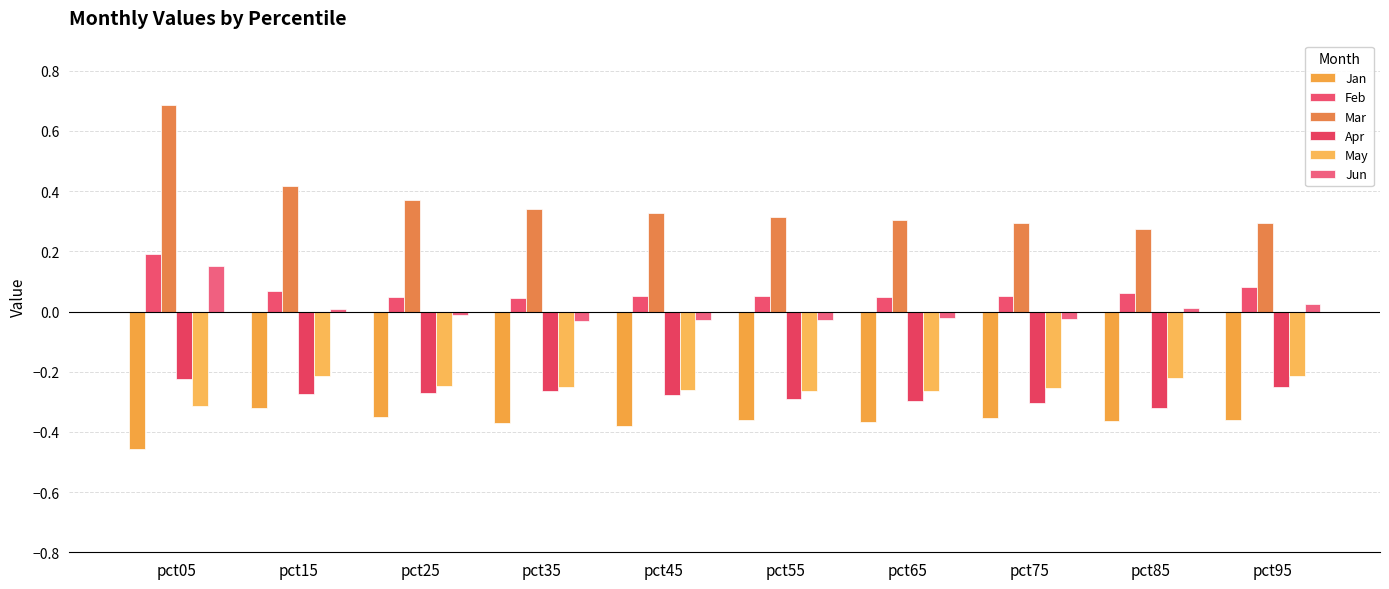

What are all the series names shown in the legend?

Jan, Feb, Mar, Apr, May, Jun